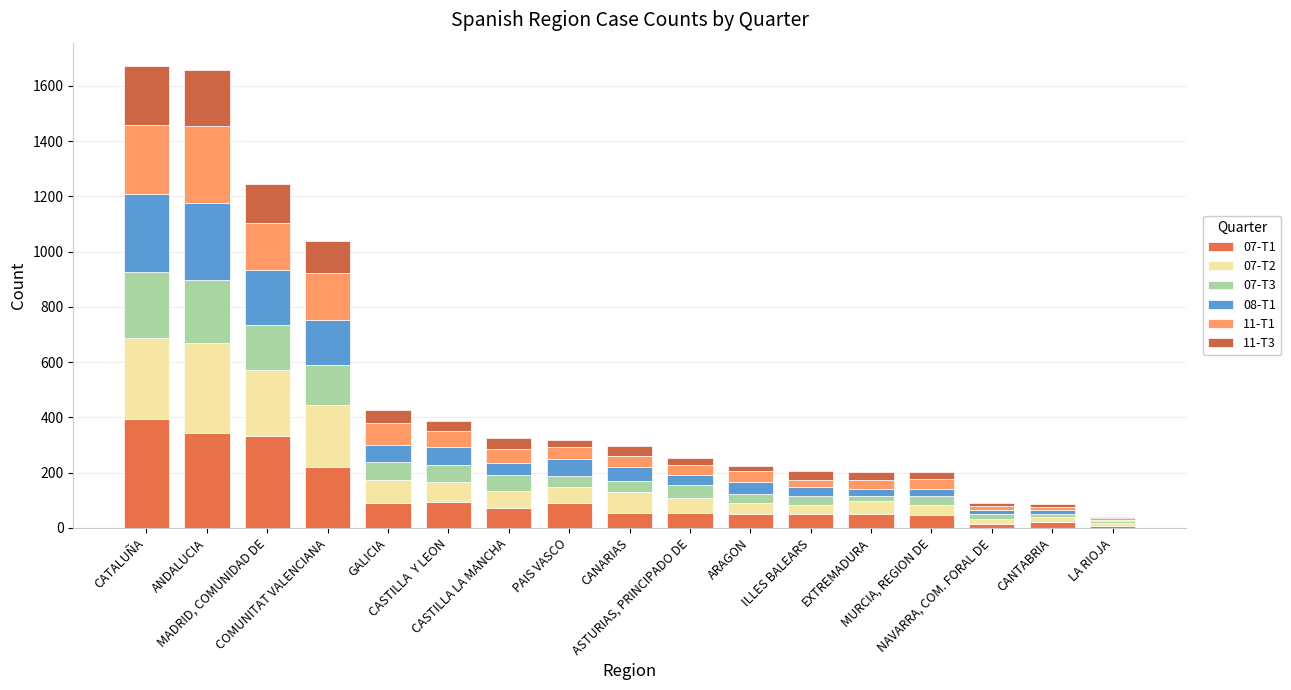

Are the bars horizontal?

No